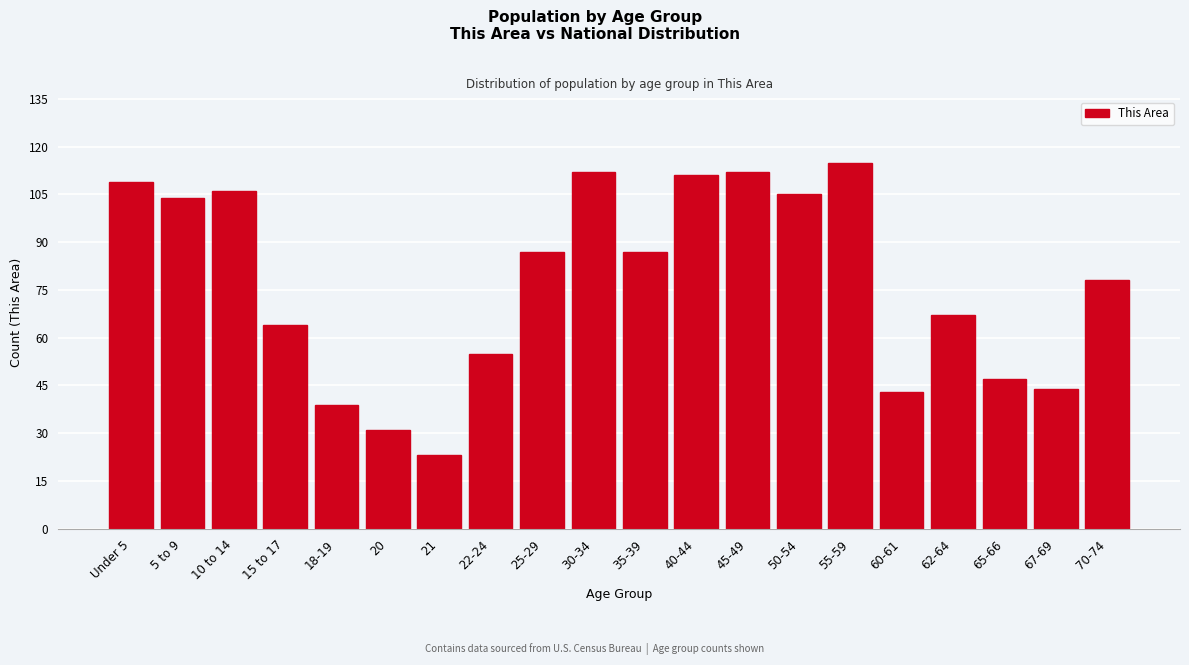

Reading left to right, list all the values displayed in this chart.

109	104	106	64	39	31	23	55	87	112	87	111	112	105	115	43	67	47	44	78